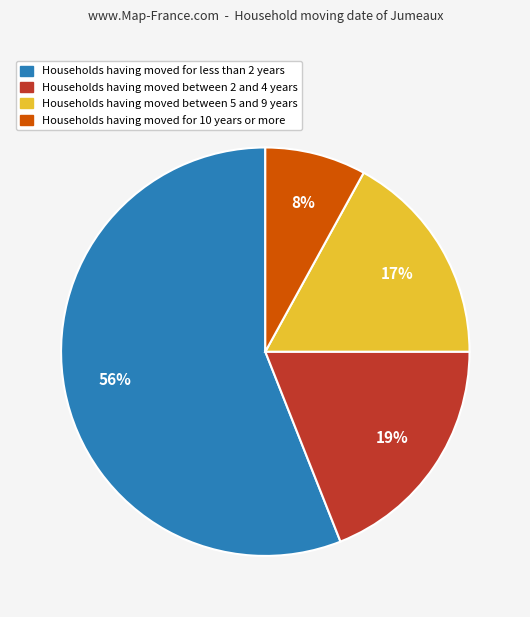

Is there a majority slice in this chart?

Yes